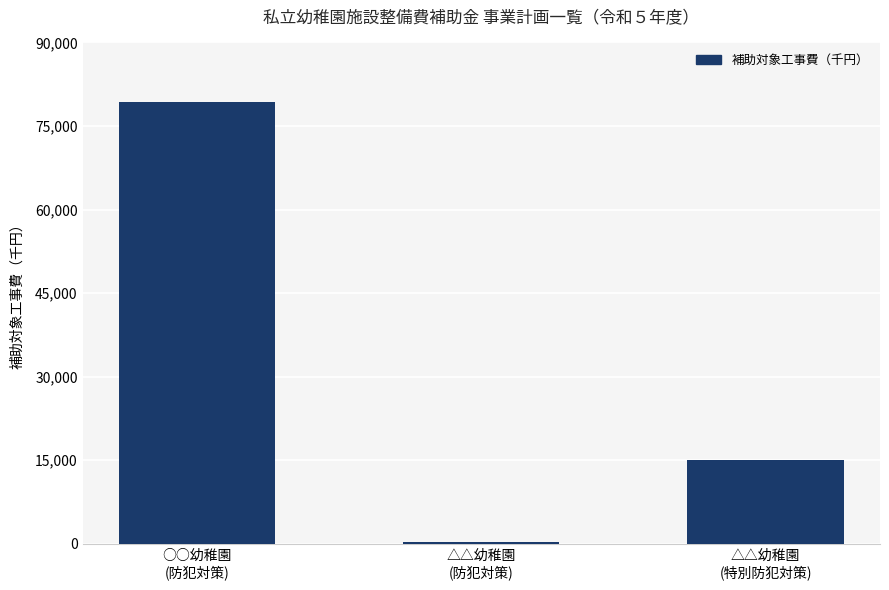

What is the change in value from ○○幼稚園
(防犯対策) to △△幼稚園
(防犯対策)?

-79061